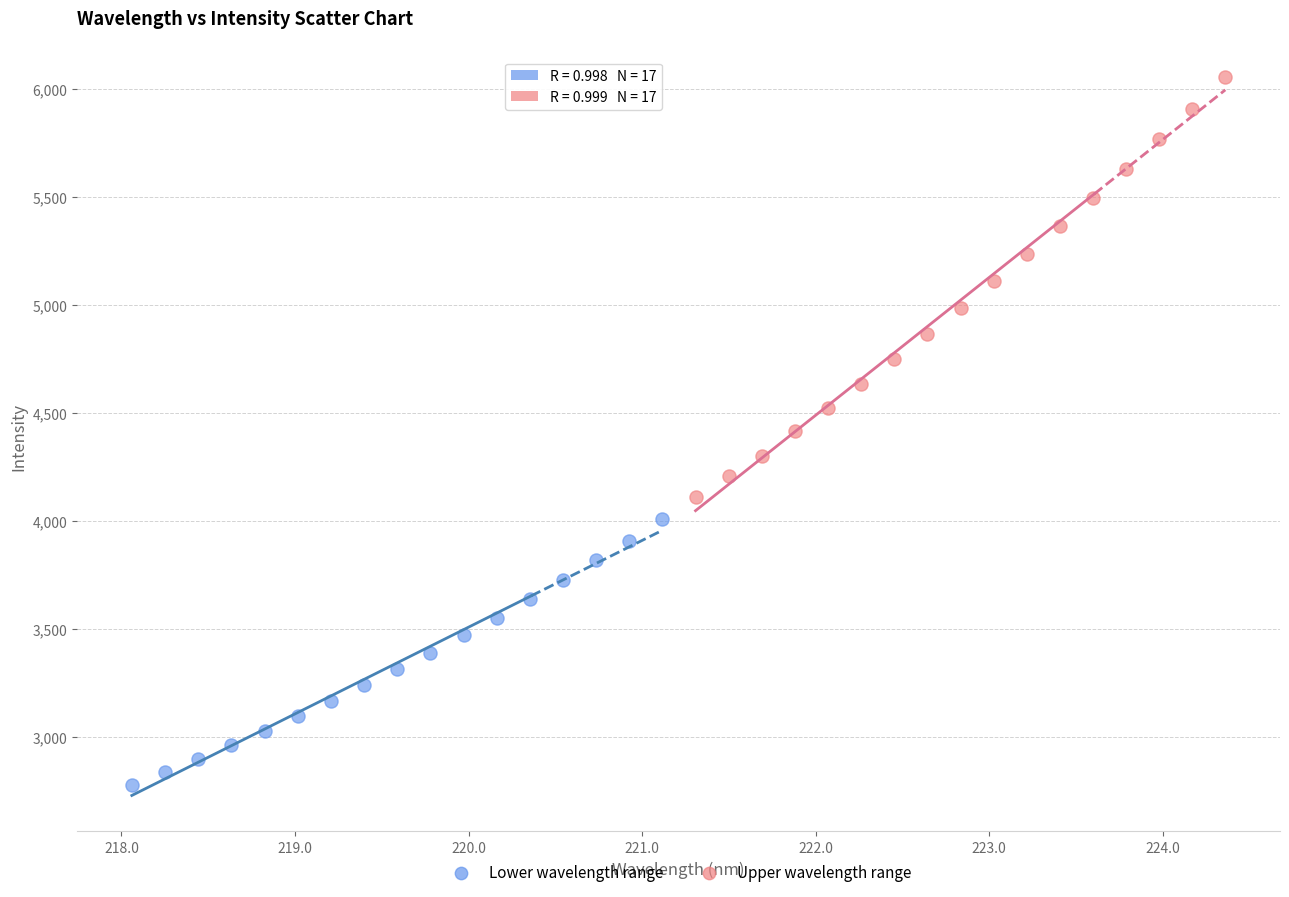

Which series reaches the maximum Y coordinate?

Upper wavelength range